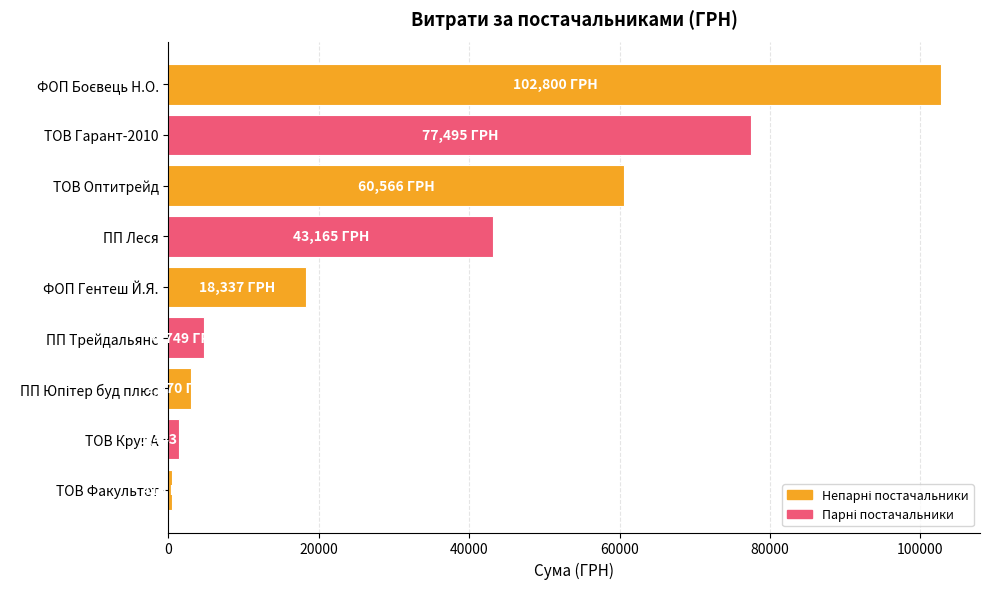

What is the sum of all values?

311940.2